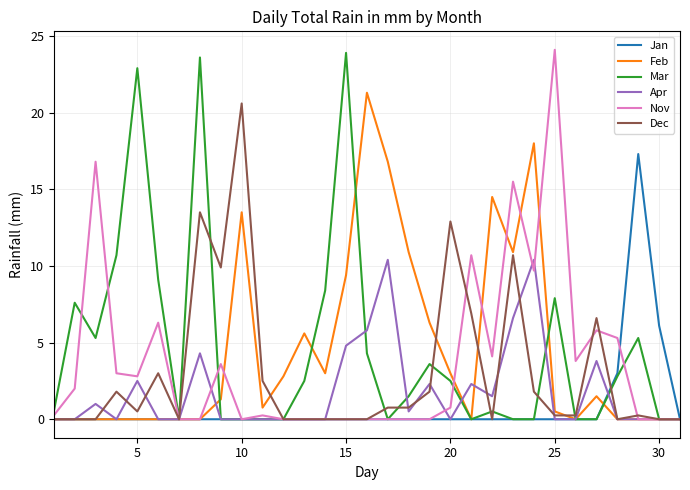

At how many categories does at least one series exceed 22?

4